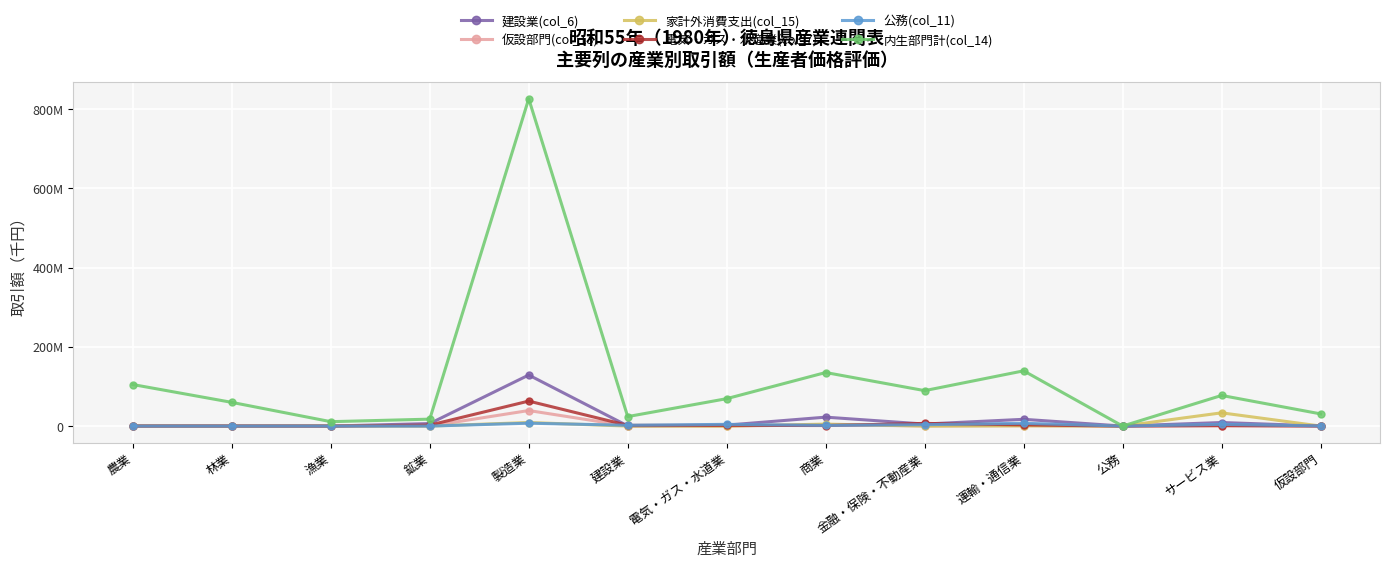

What is the sum of all 公務(col_11) values?

30559130